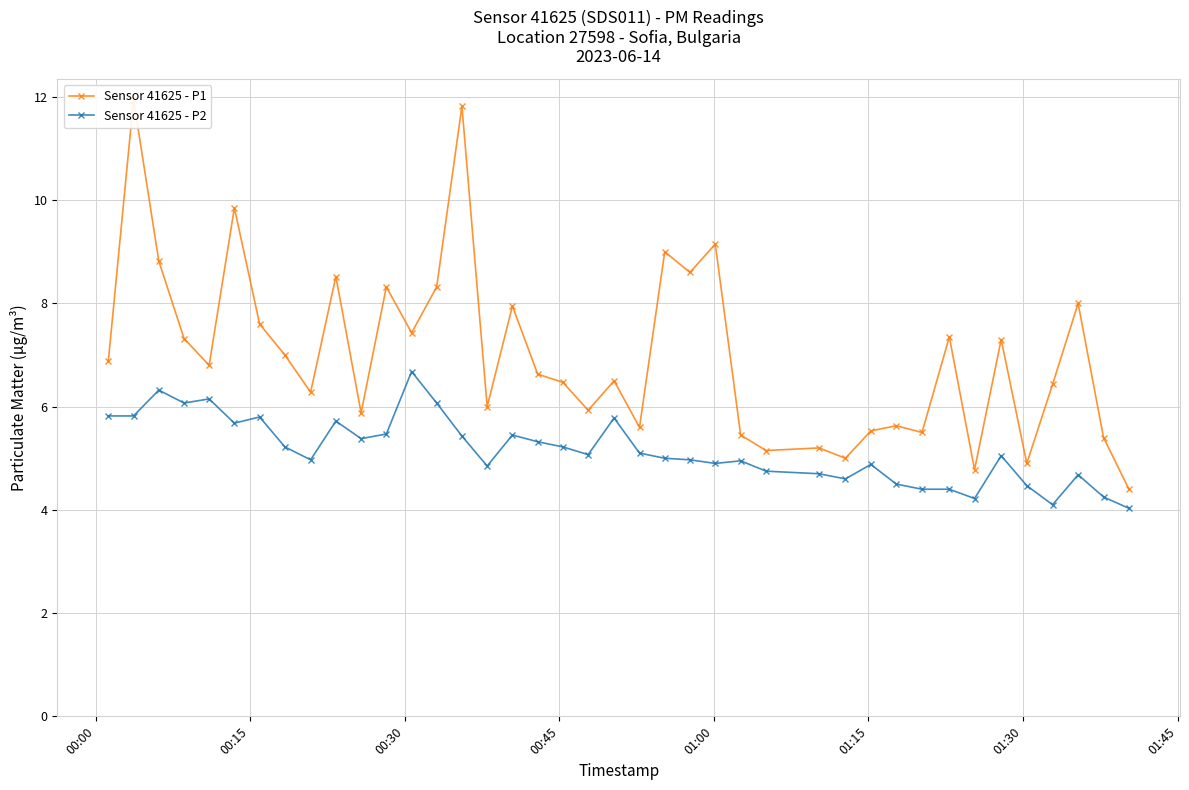

What is the minimum value for Sensor 41625 - P1?

4.4